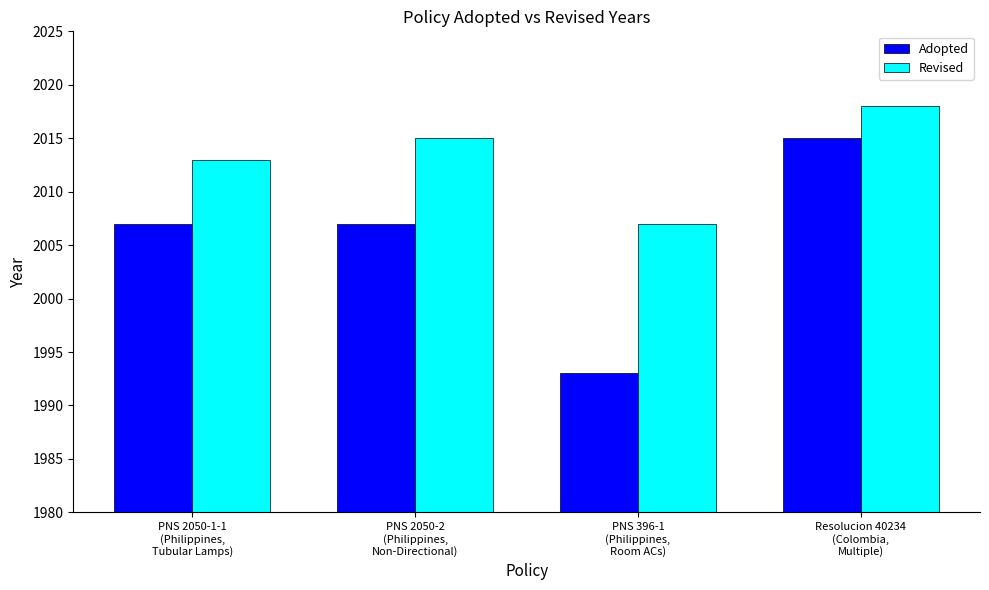

Which series has the largest range (max minus min)?

Adopted